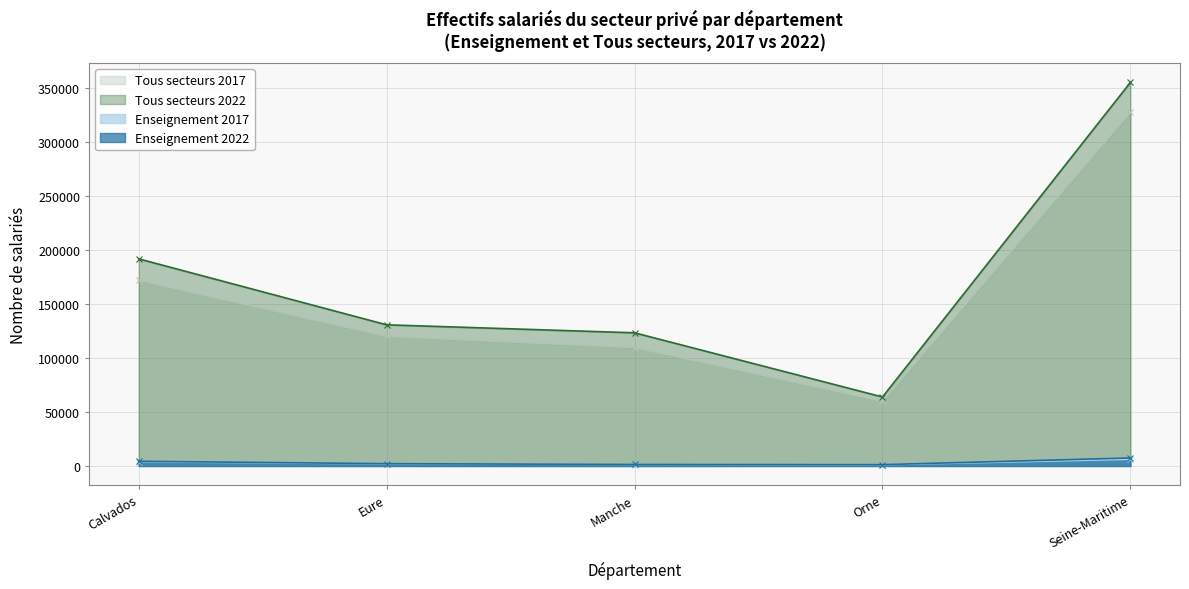

At how many categories does at least one series exceed 6006?

5